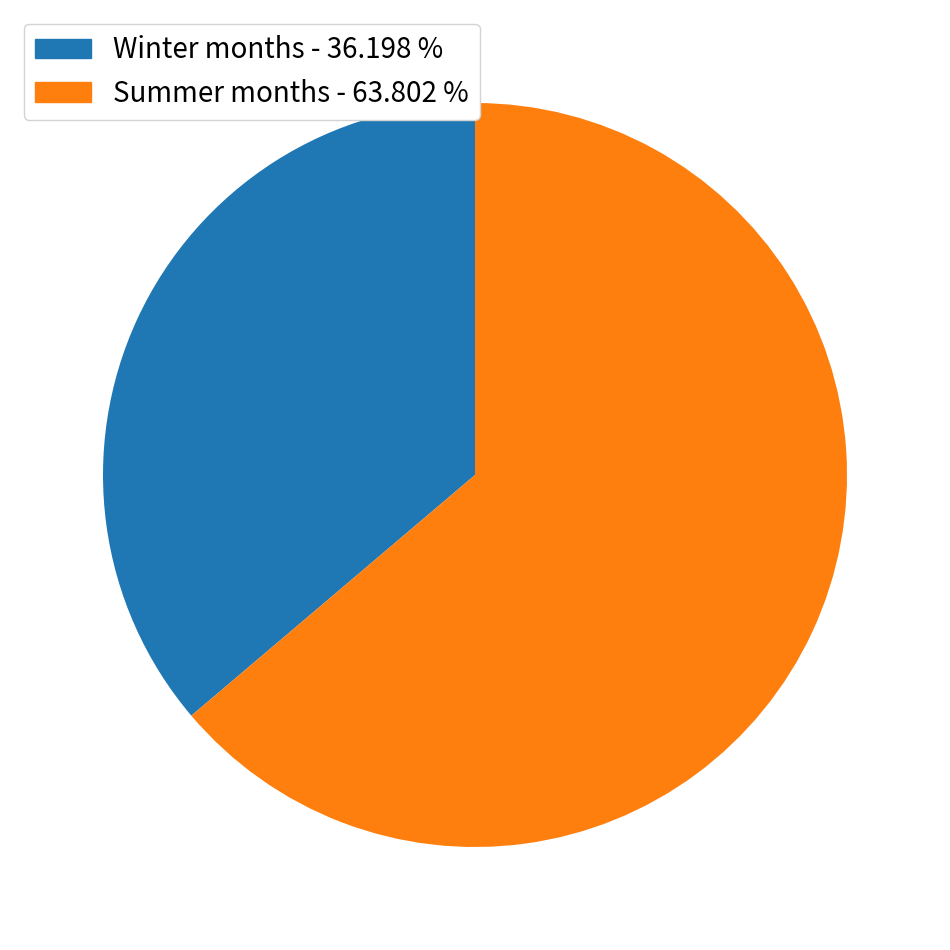

Does Summer months - 63.802 % account for over 50% of the chart?

Yes